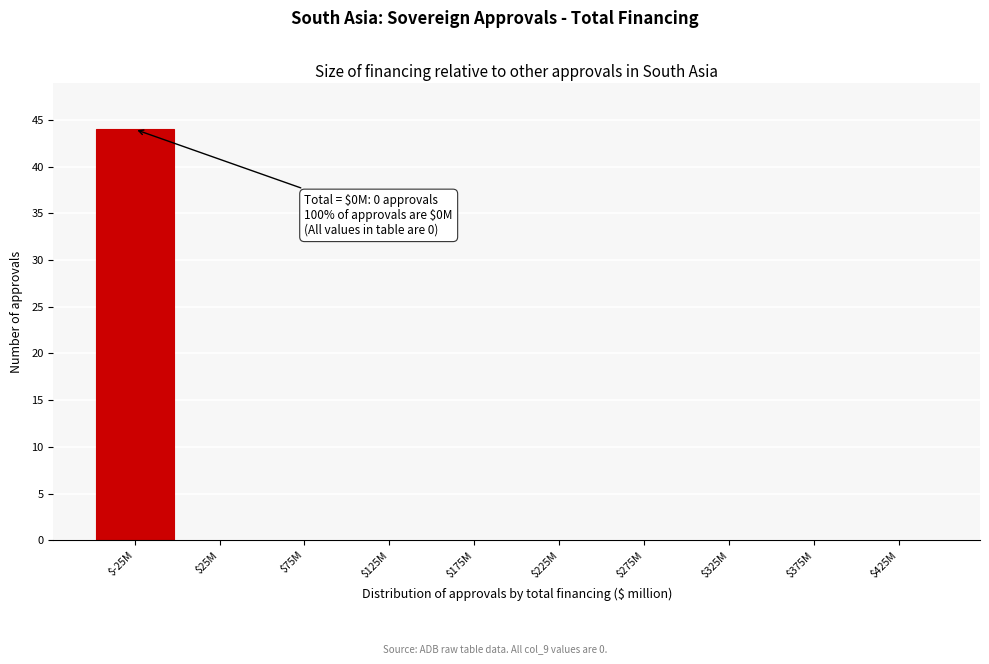

What is the maximum value shown in the chart?

44